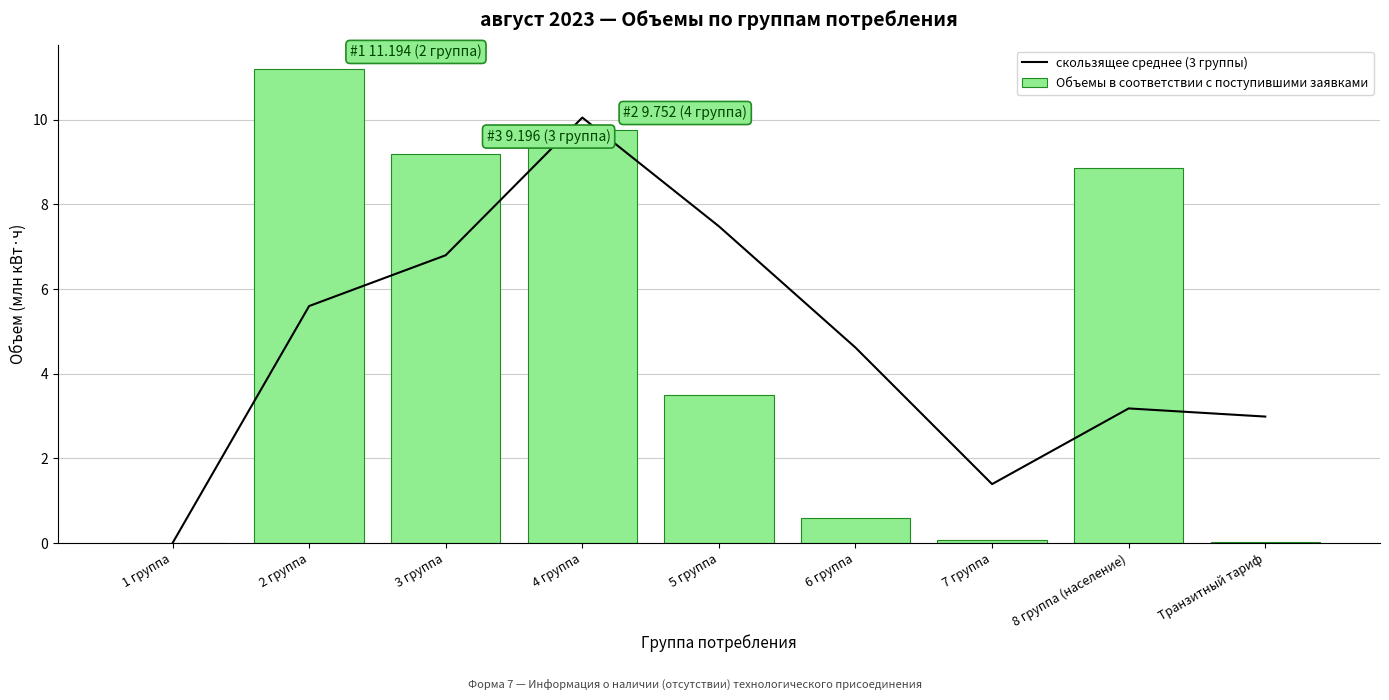

What is the difference between the скользящее среднее (3 группы) values at Транзитный тариф and 7 группа?

1.6